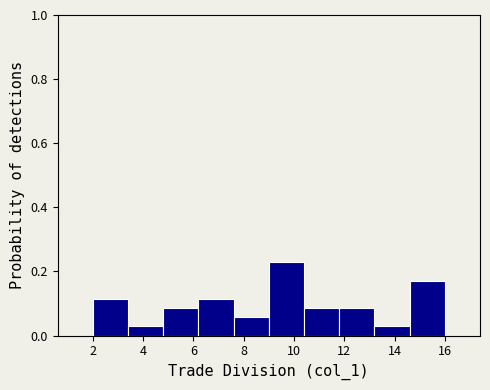

What is the height of the bar covering 3.4 to 4.8 on the x-axis? The values are not printed on the chart, so give them approximately, as read against the axis.

0.02